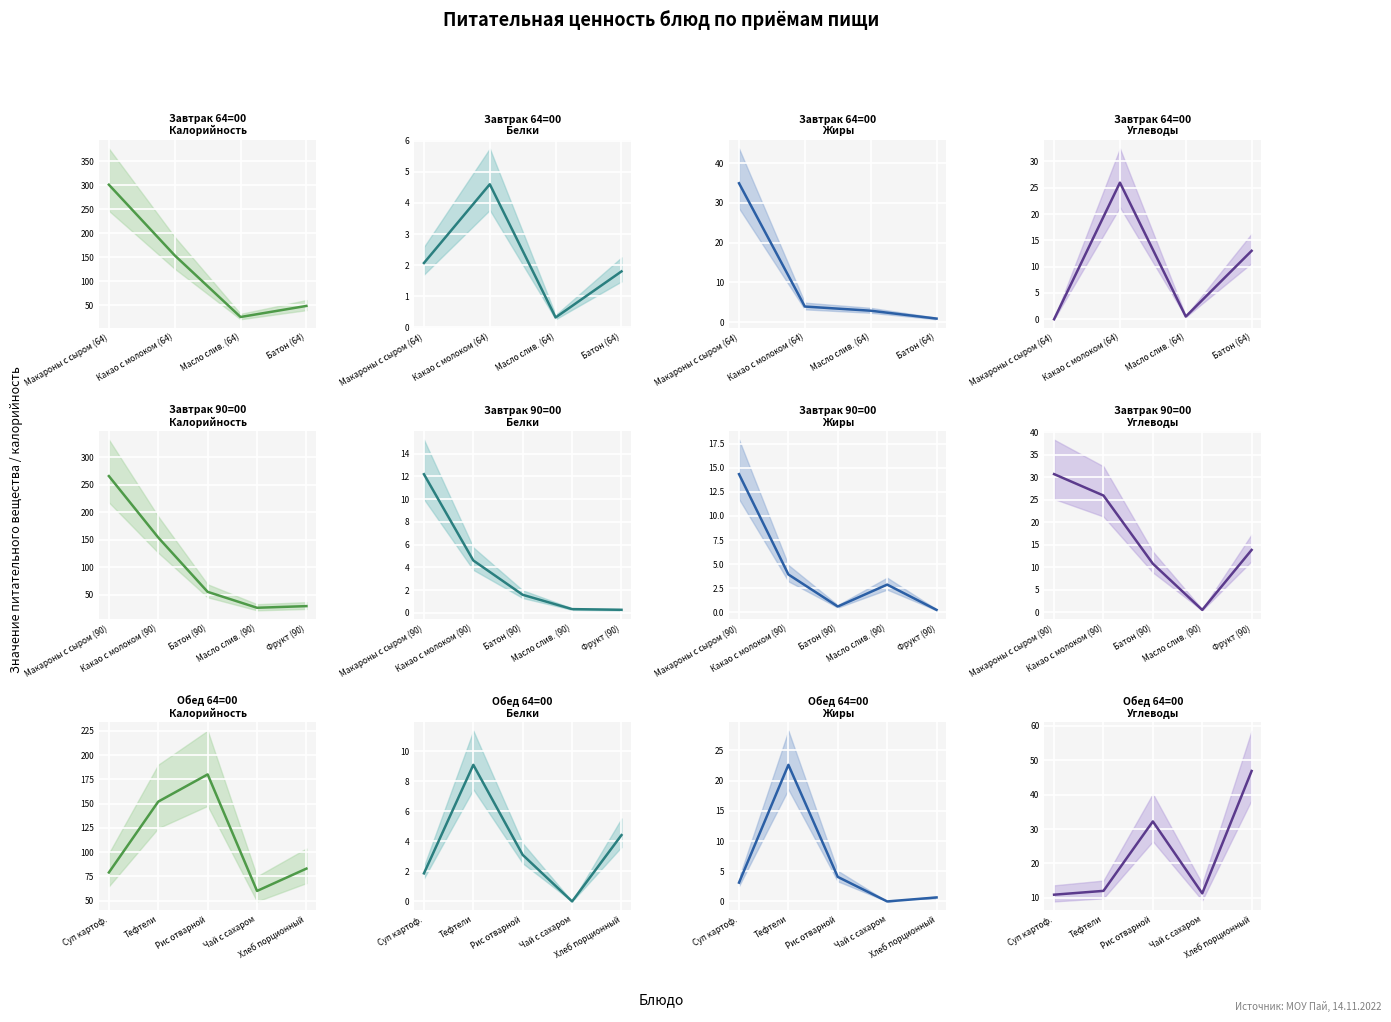

What is the value of the Калорийность point at the 14th from the left?

83.0